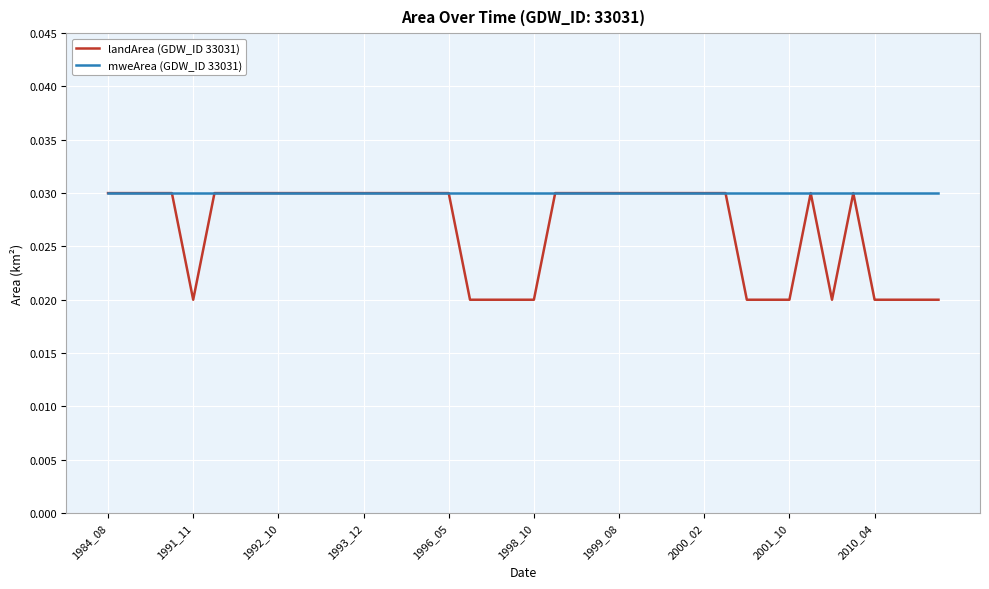

List the series in order of their overall mean, highest first.

mweArea (GDW_ID 33031), landArea (GDW_ID 33031)